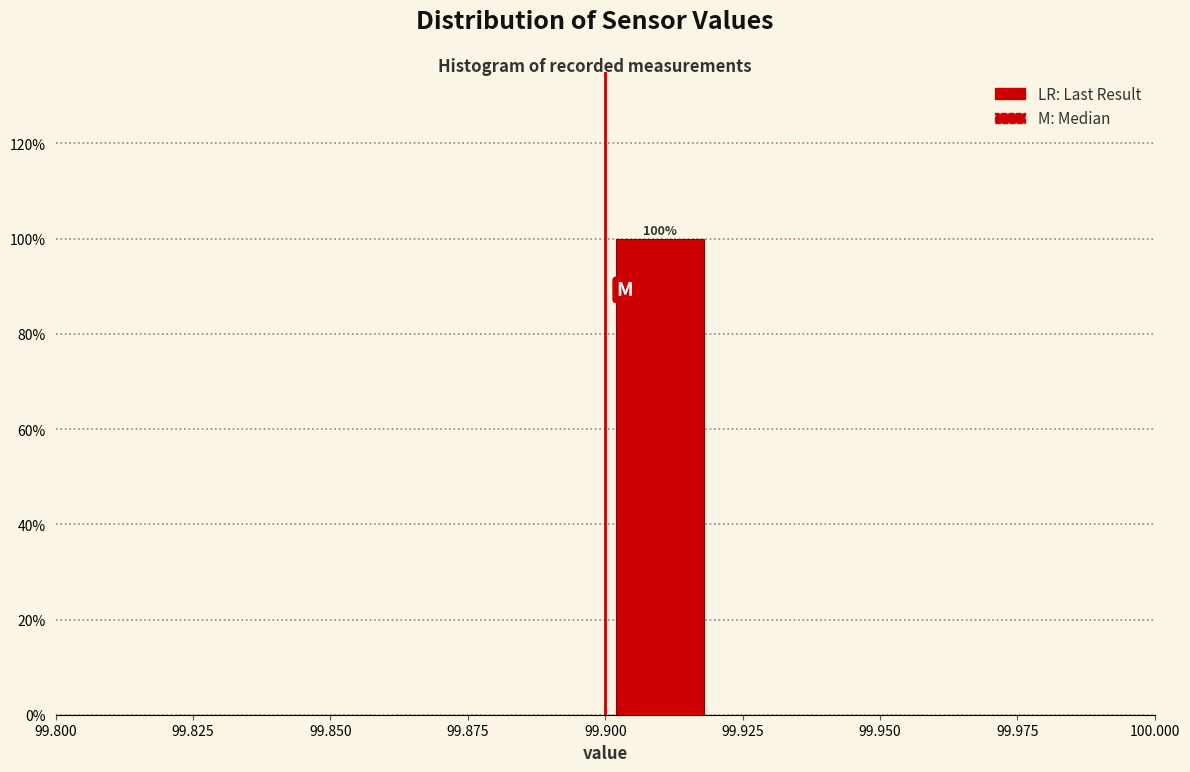

Over which range of the x-axis is the bar tallest?

99.90 to 99.92